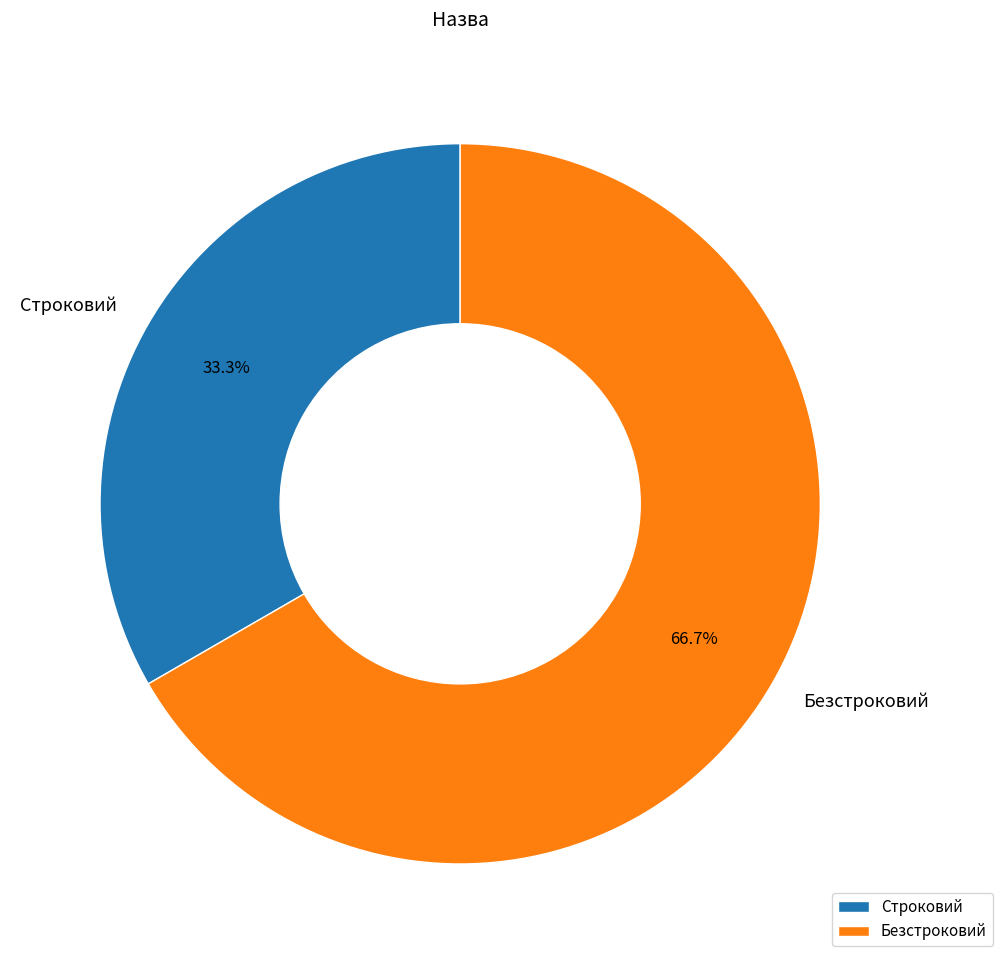

Which slice is the smallest?

Строковий